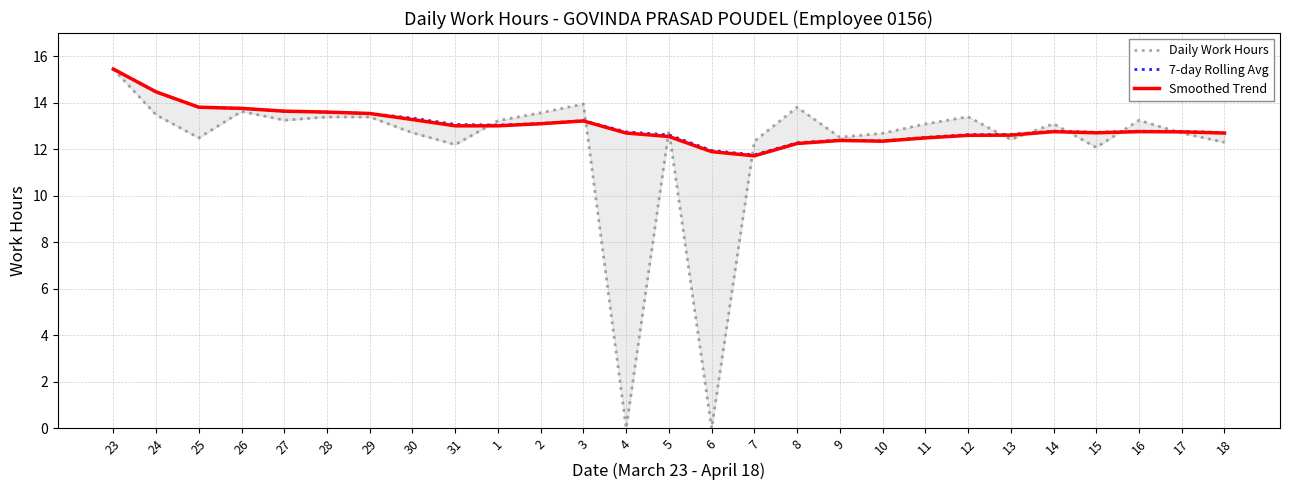

How many times do Daily Work Hours and Smoothed Trend cross each other?

10